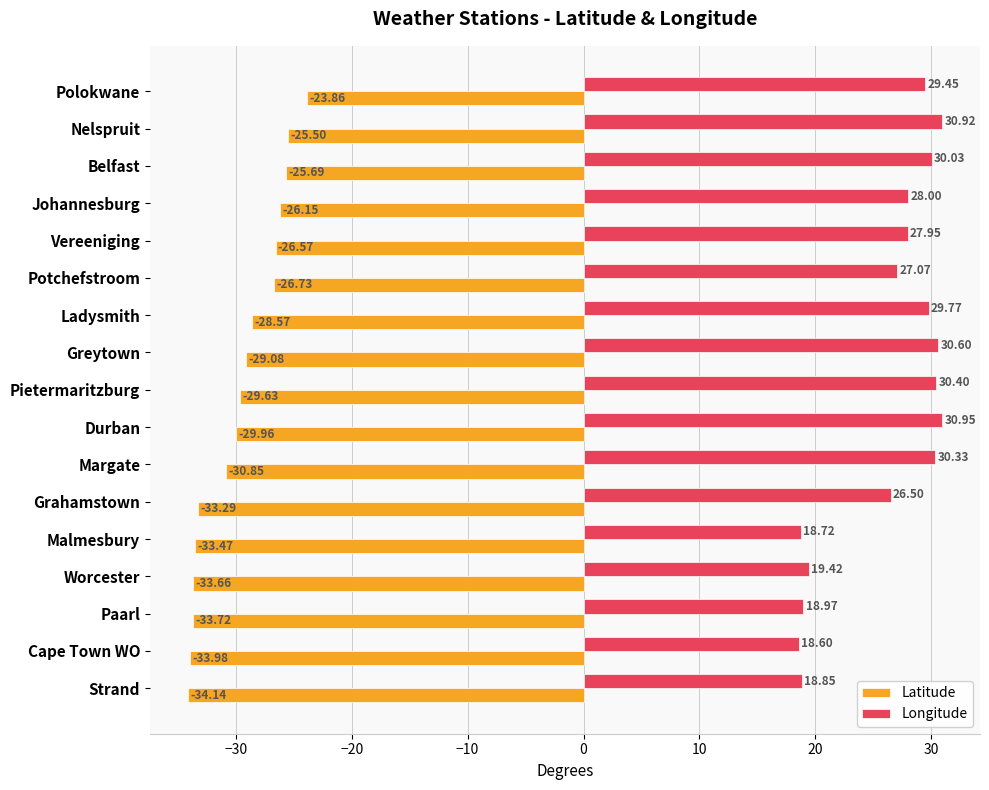

List the series in order of their peak value, highest first.

Longitude, Latitude